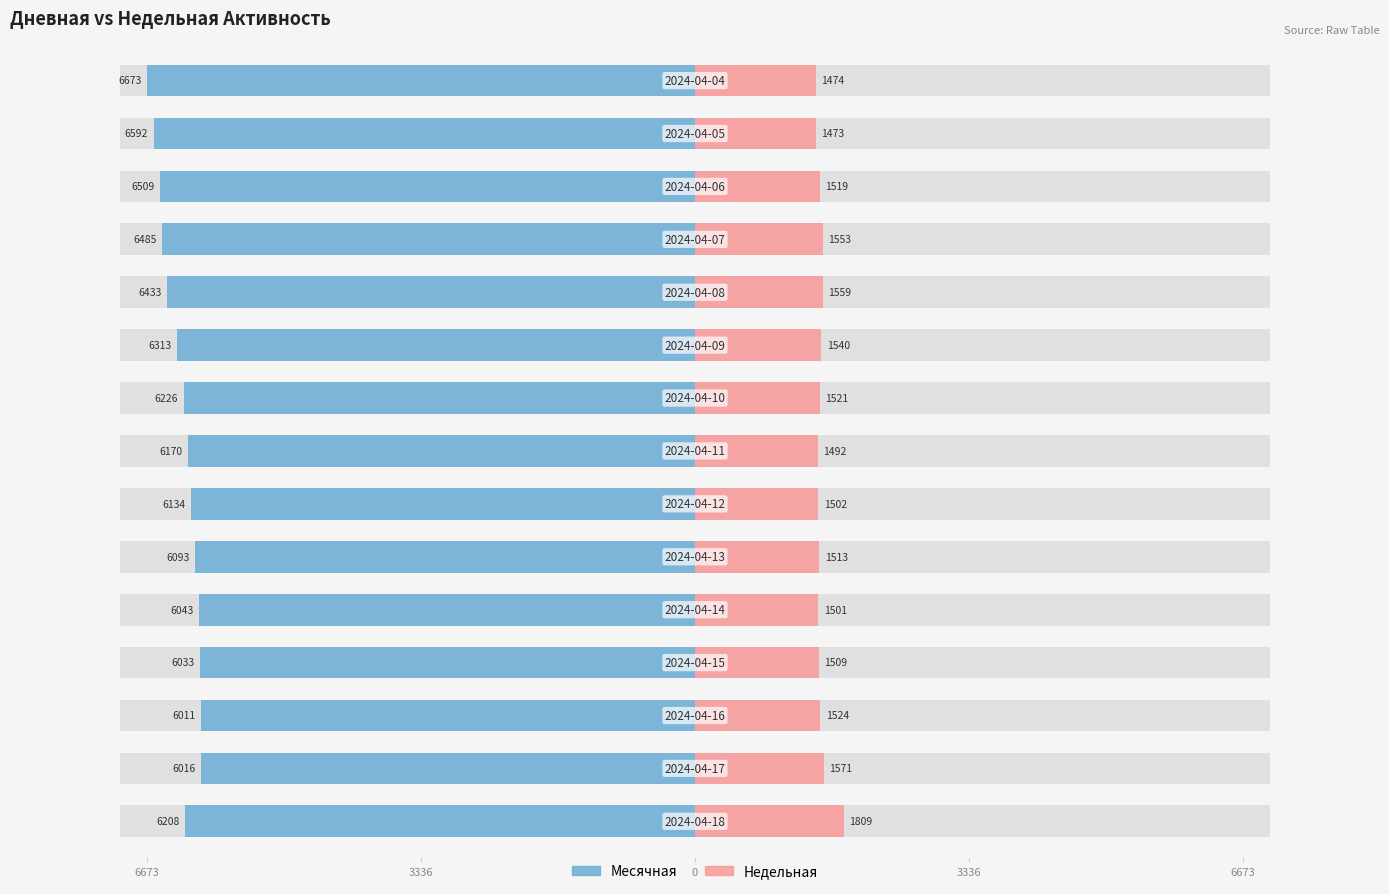

How many bars are there in total?

30